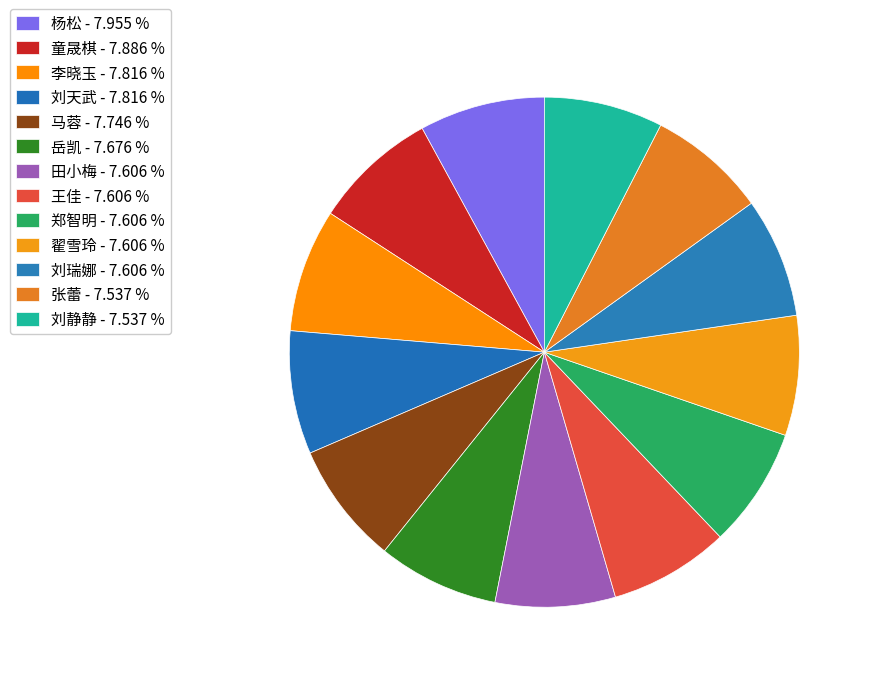

What is the ratio of the value at 翟雪玲 to the value at 岳凯?

1.0